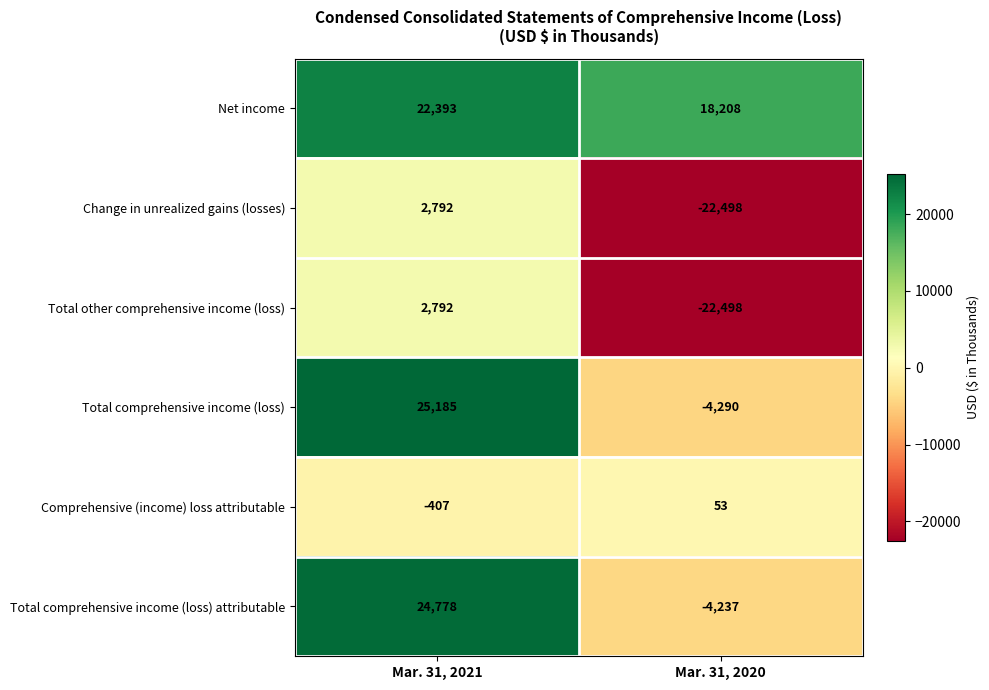

What is the sum of all Comprehensive (income) loss attributable values?

-354